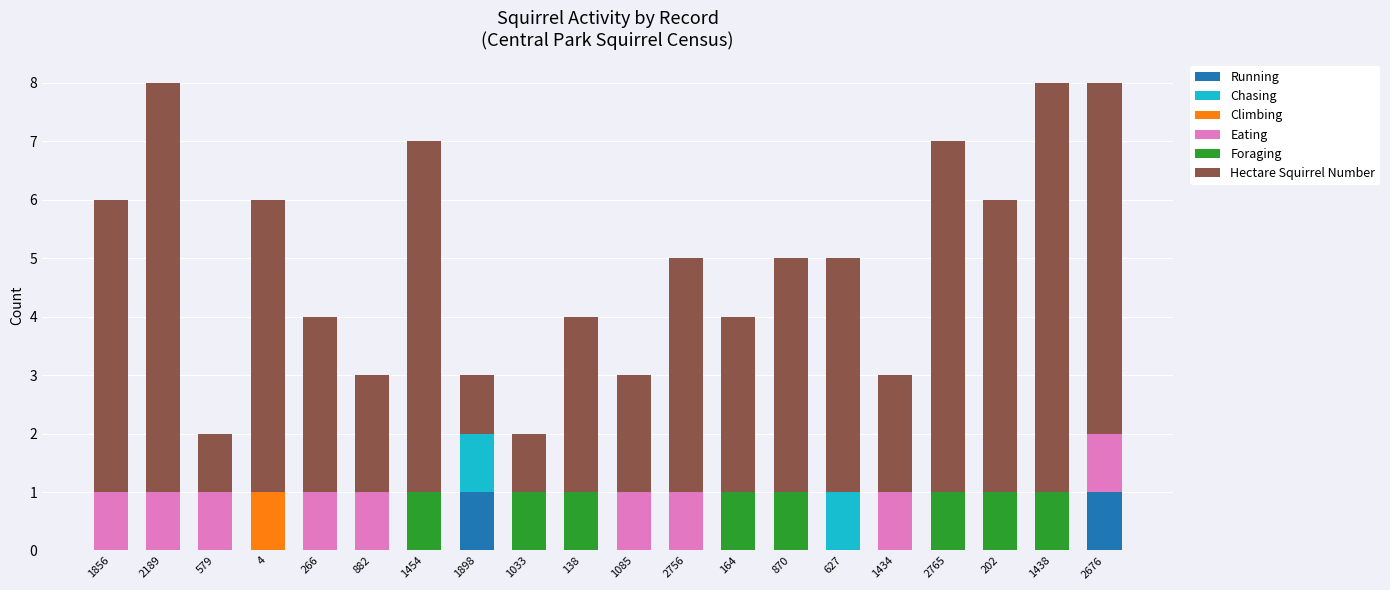

What is the total value across all series at 1454?

7